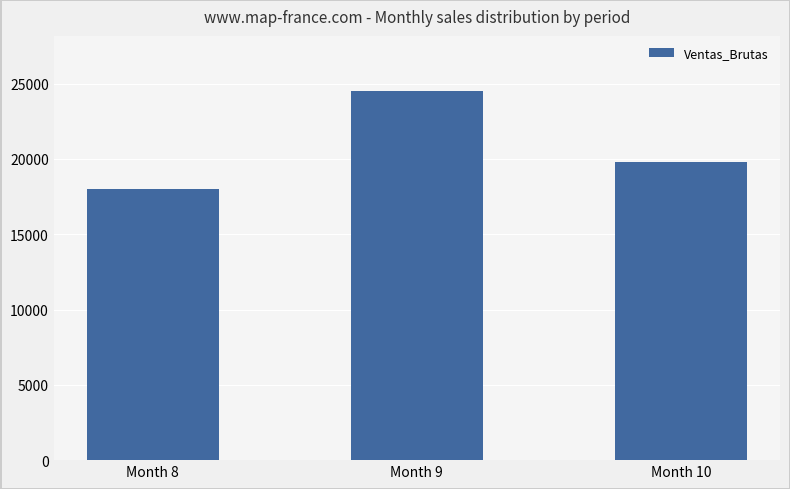

What is the average value?

20760.5